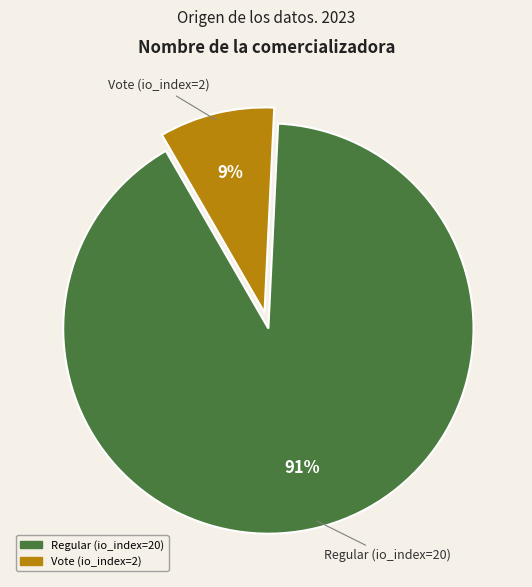

To the nearest percent, what percentage of the pie is Vote (io_index=2)?

9%